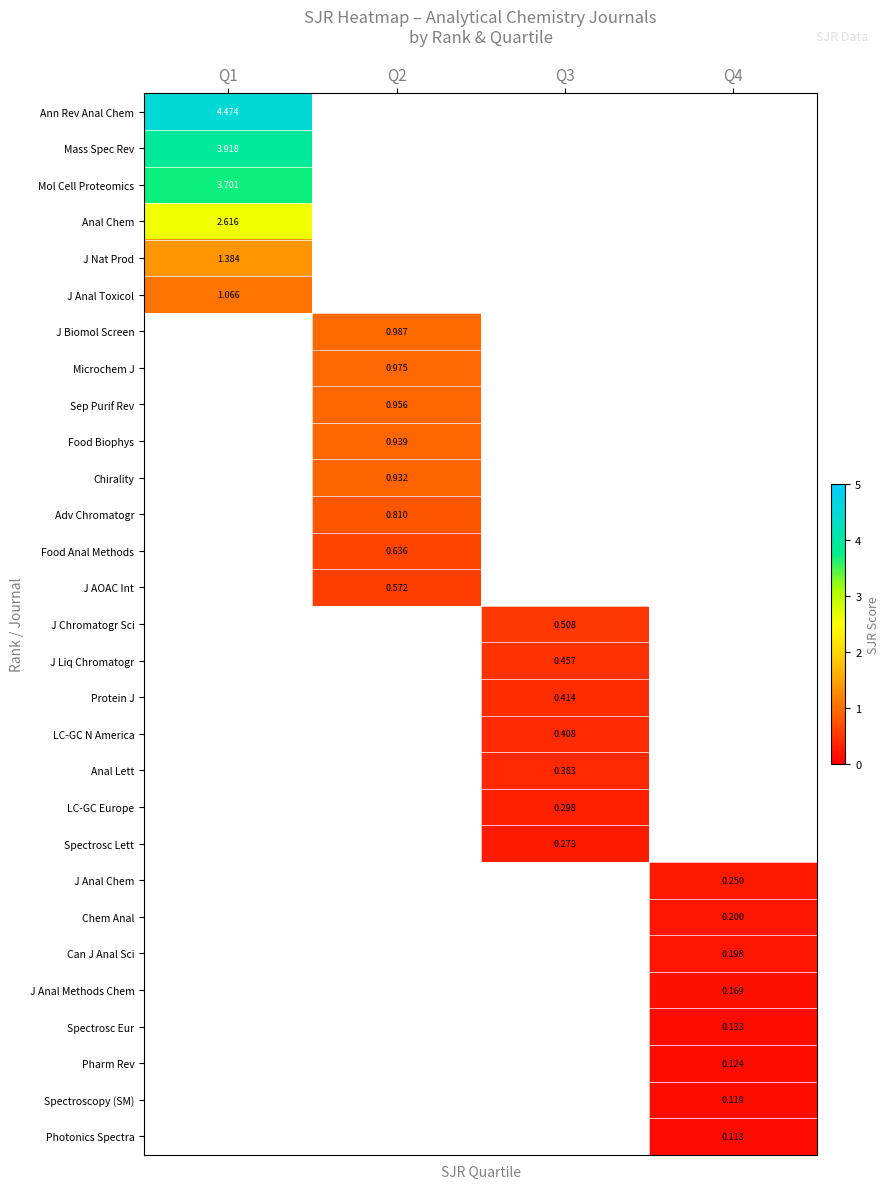

Is the value of Chem Anal at Q4 greater than the value of Spectroscopy (SM) at Q4?

Yes